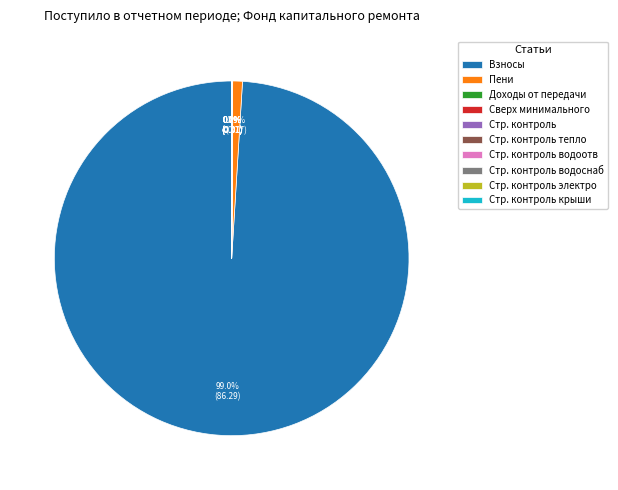

What is the total percentage of Пени and Взносы?

100.0%